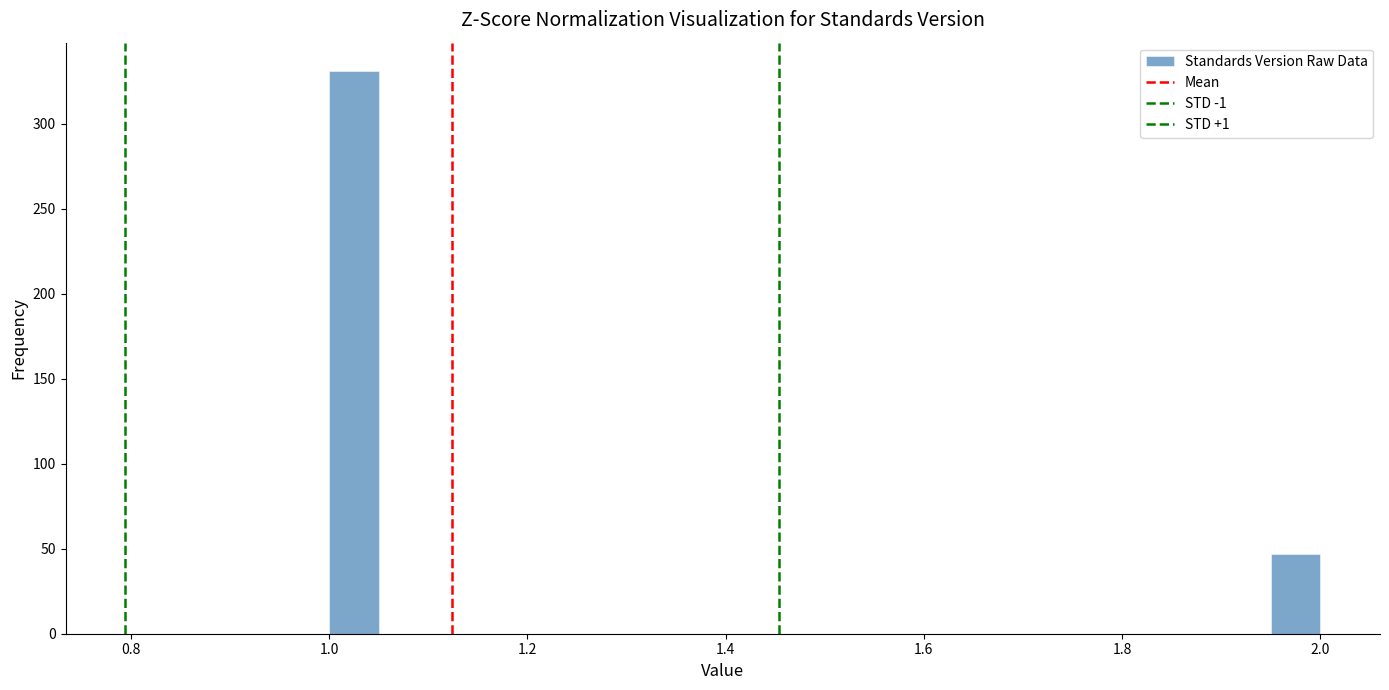

Read against the x-axis, roughly where is the centre of the tallest bar?

1.02